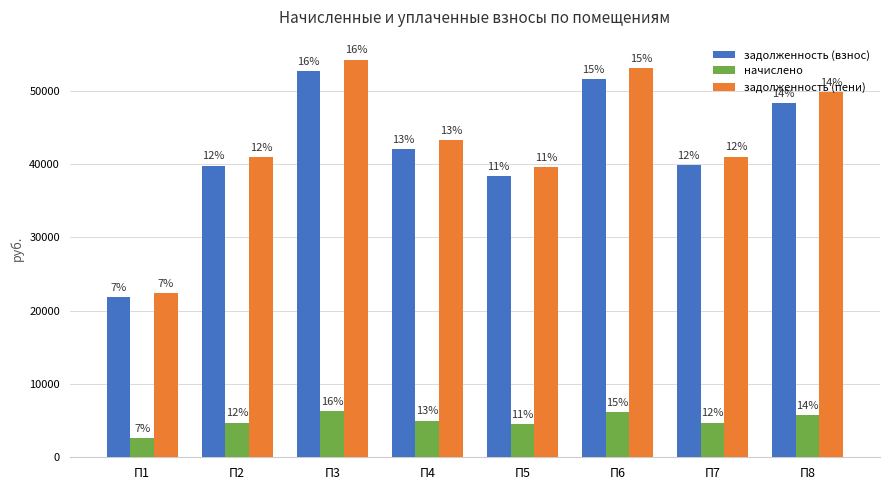

What are all the series names shown in the legend?

задолженность (взнос), начислено, задолженность (пени)